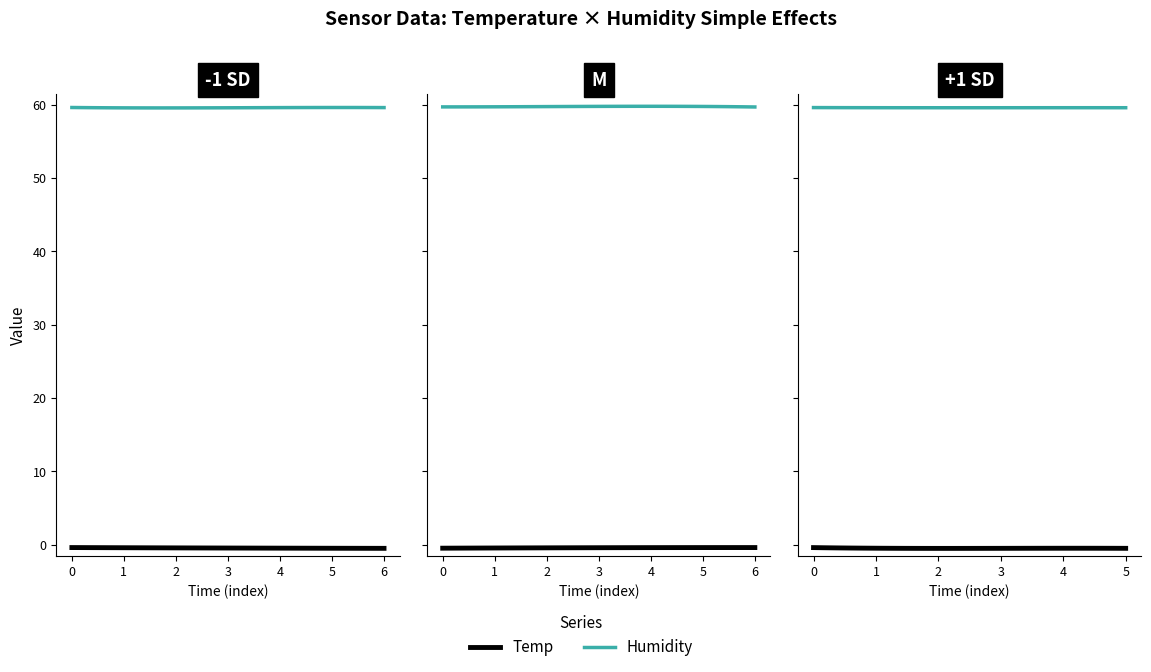

In Humidity, how many points are higher than both neighbors (excluding endpoints)?

1